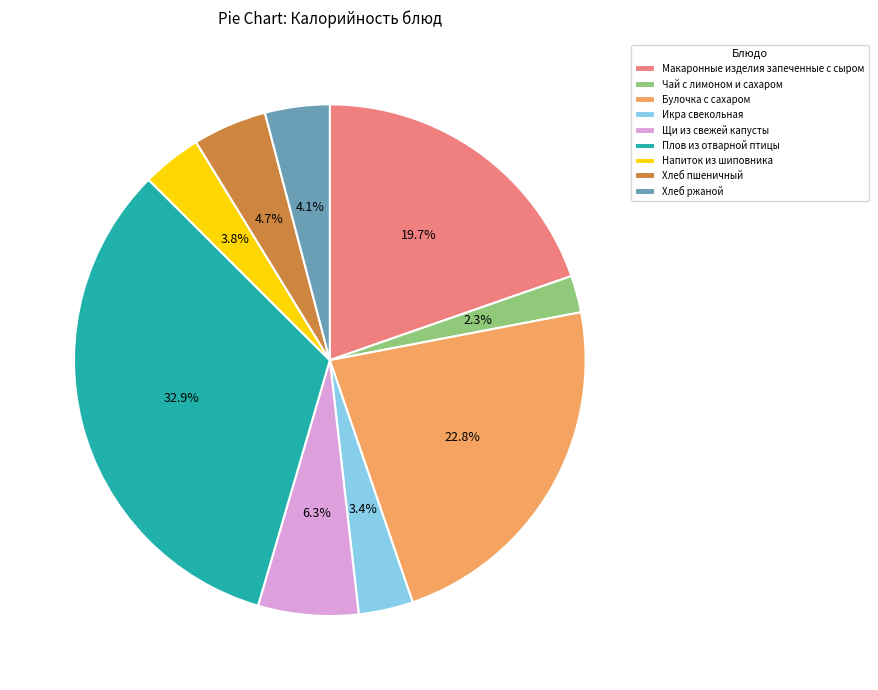

How many slices are in this pie chart?

9